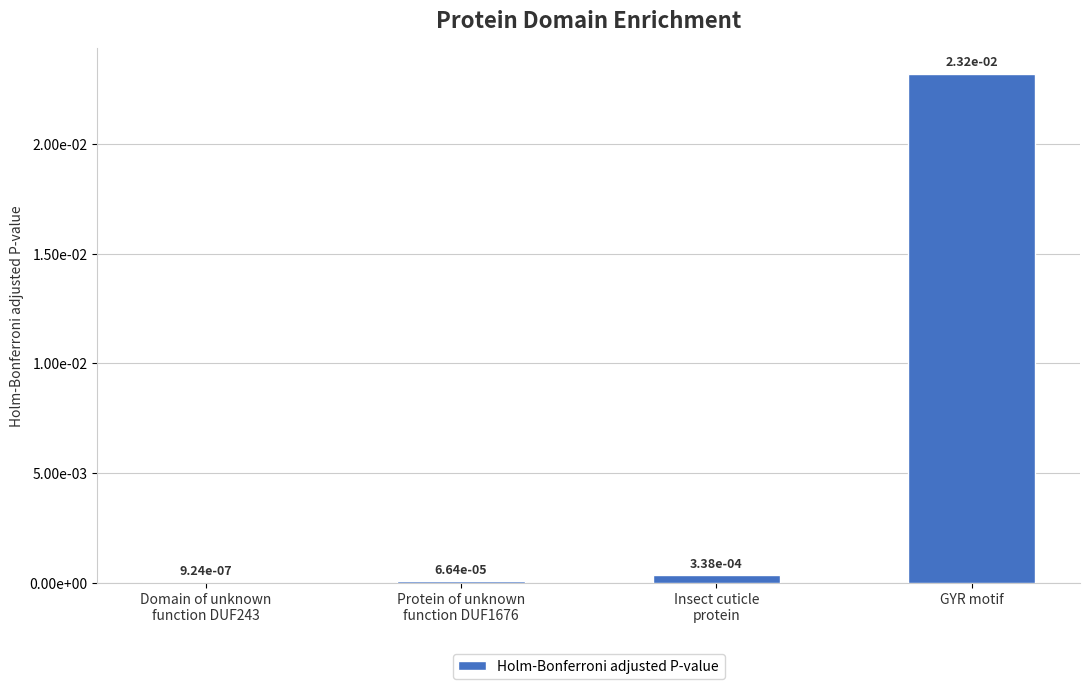

Which label corresponds to the largest value in the chart?

GYR motif